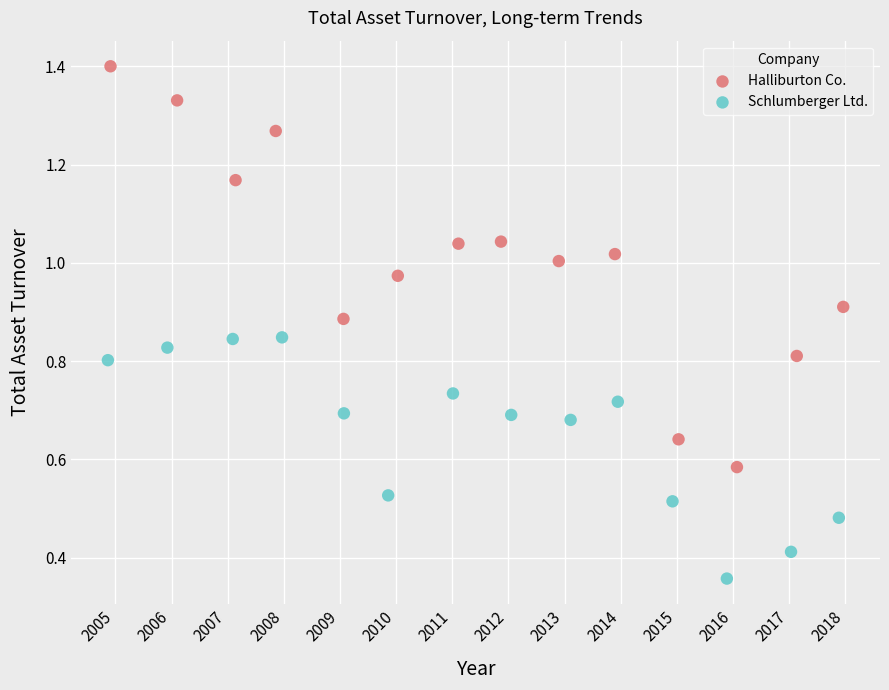

Which series has the widest spread of Y values?

Halliburton Co.